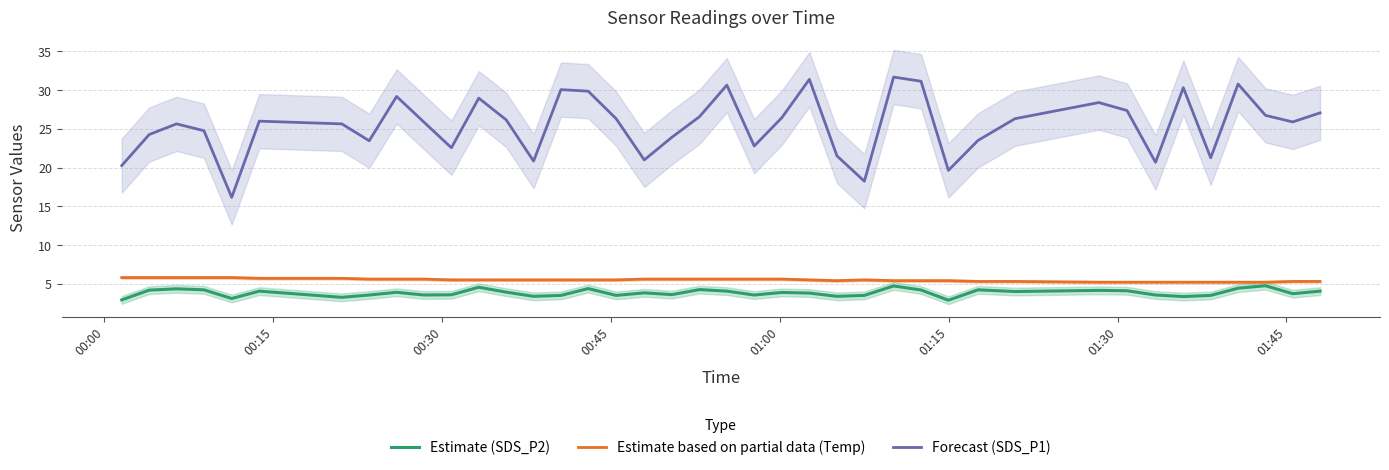

True or false: Estimate based on partial data (Temp) and Forecast (SDS_P1) intersect in this chart.

False